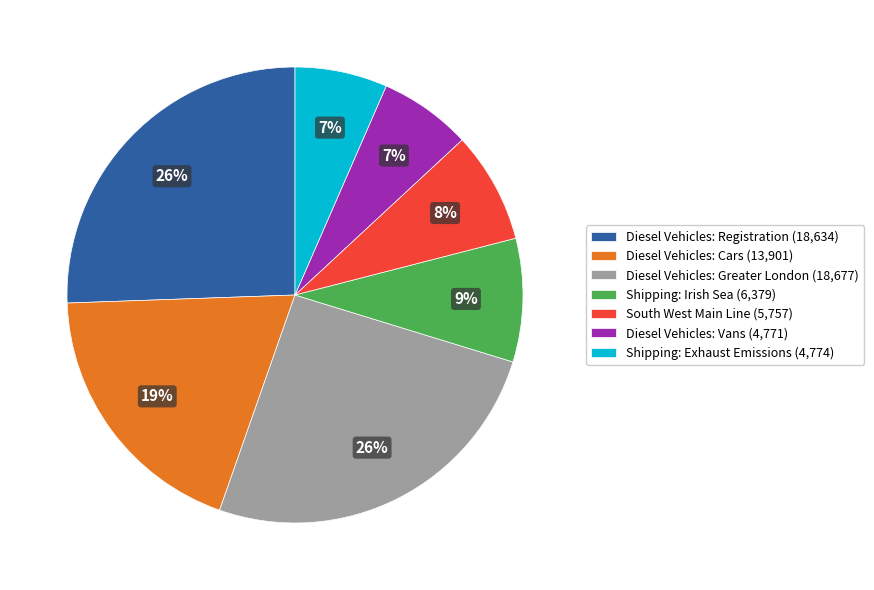

To the nearest percent, what percentage of the pie is Shipping: Irish Sea (6,379)?

9%